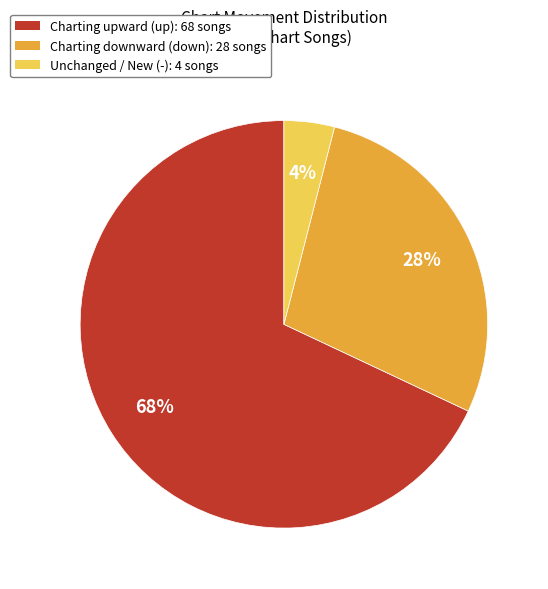

Does any single category account for the majority?

Yes